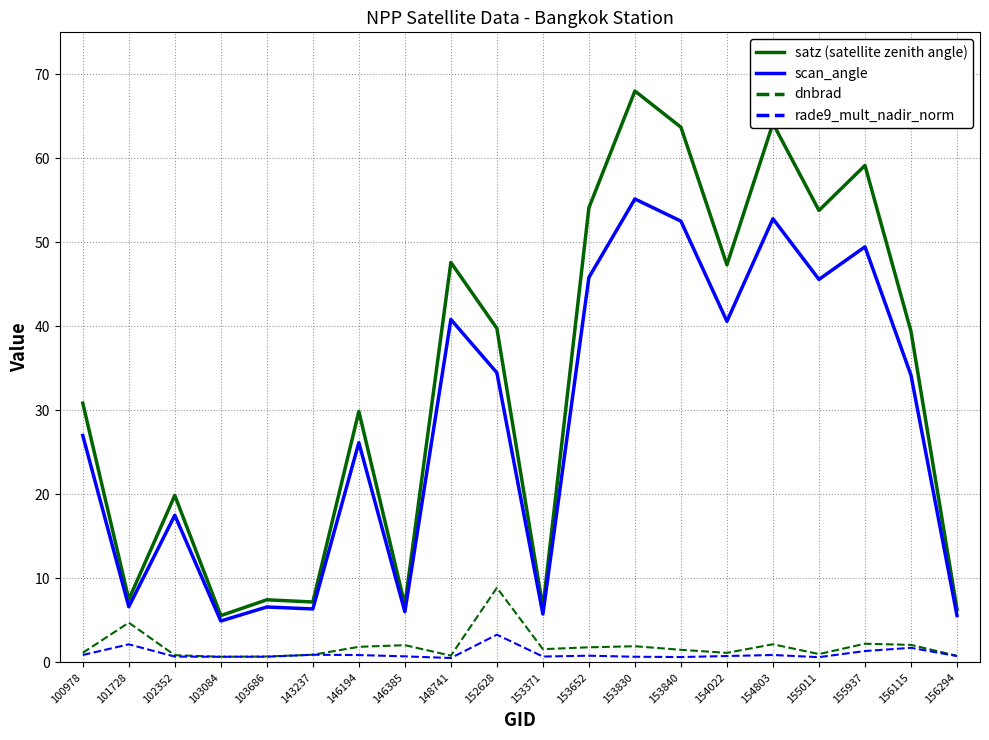

What is the minimum value for dnbrad?

0.7